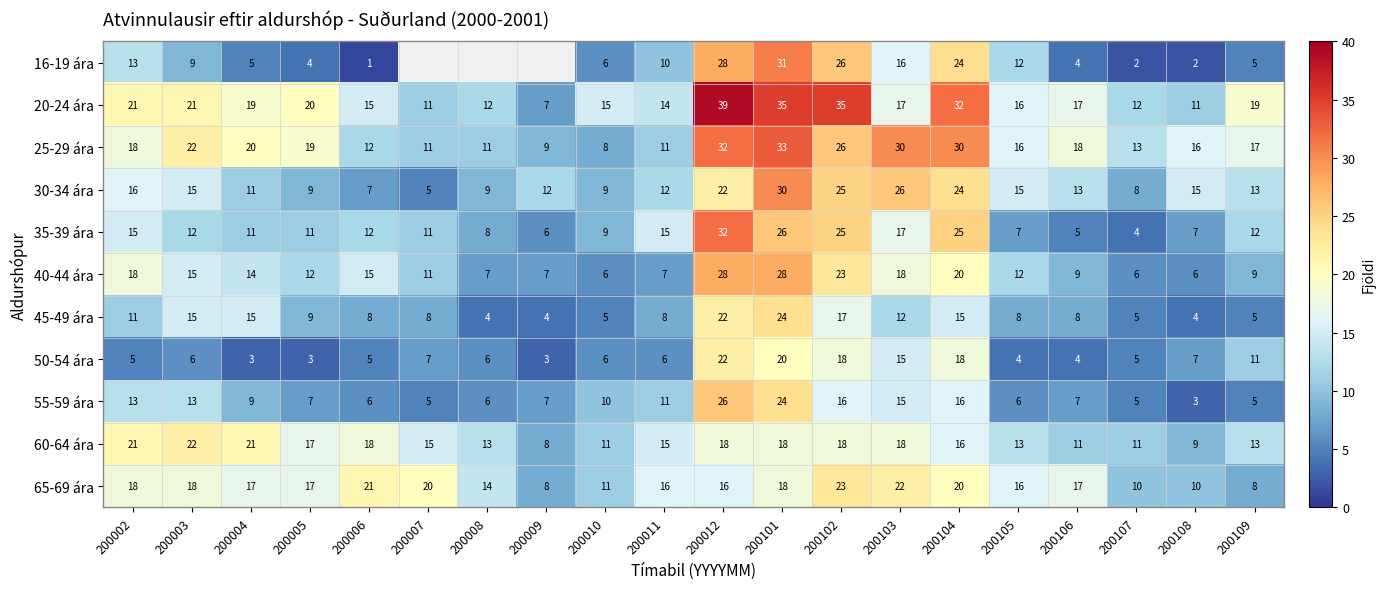

The 20-24 ára series shows 7.0 at 200007. True or false?

False